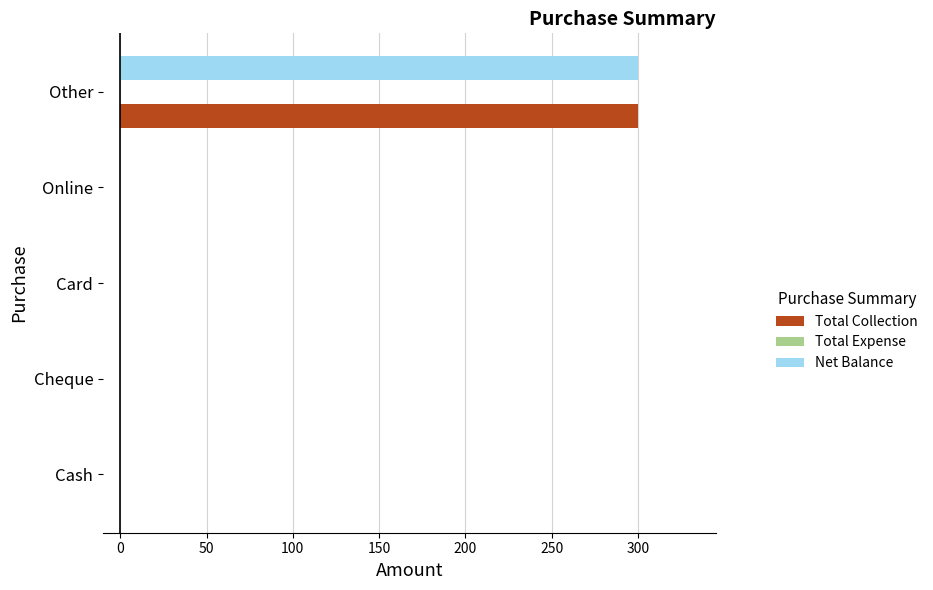

Count the number of data series in this chart.

2